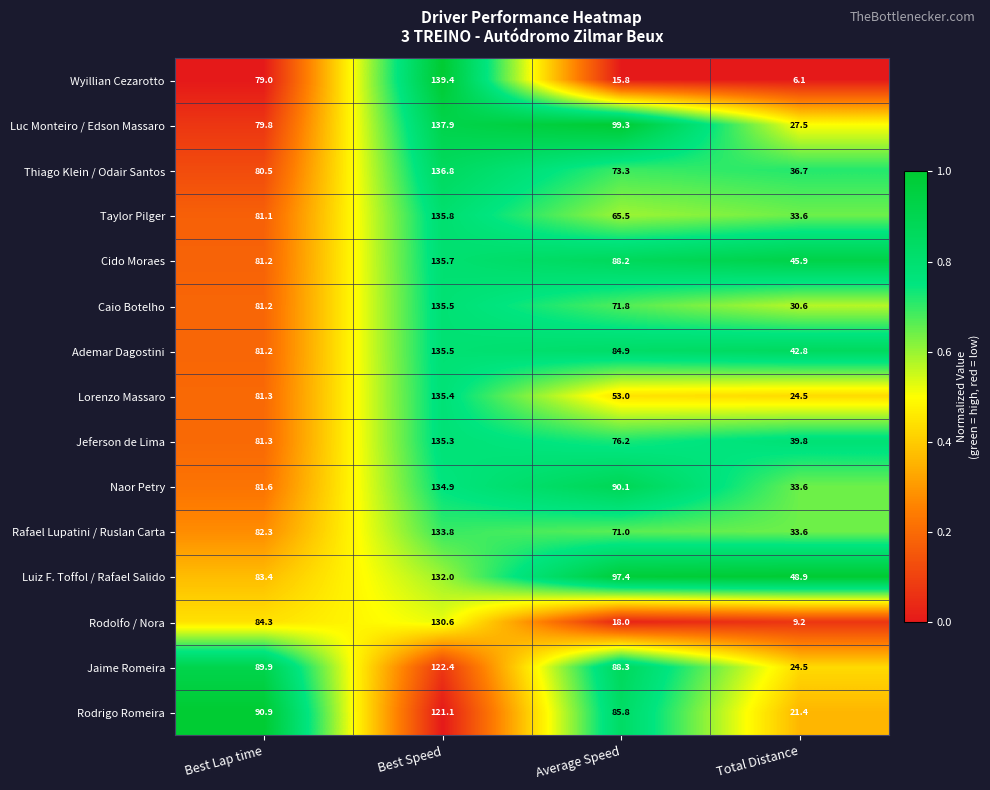

Which series changed the most between Best Speed and Average Speed?

Wyillian Cezarotto